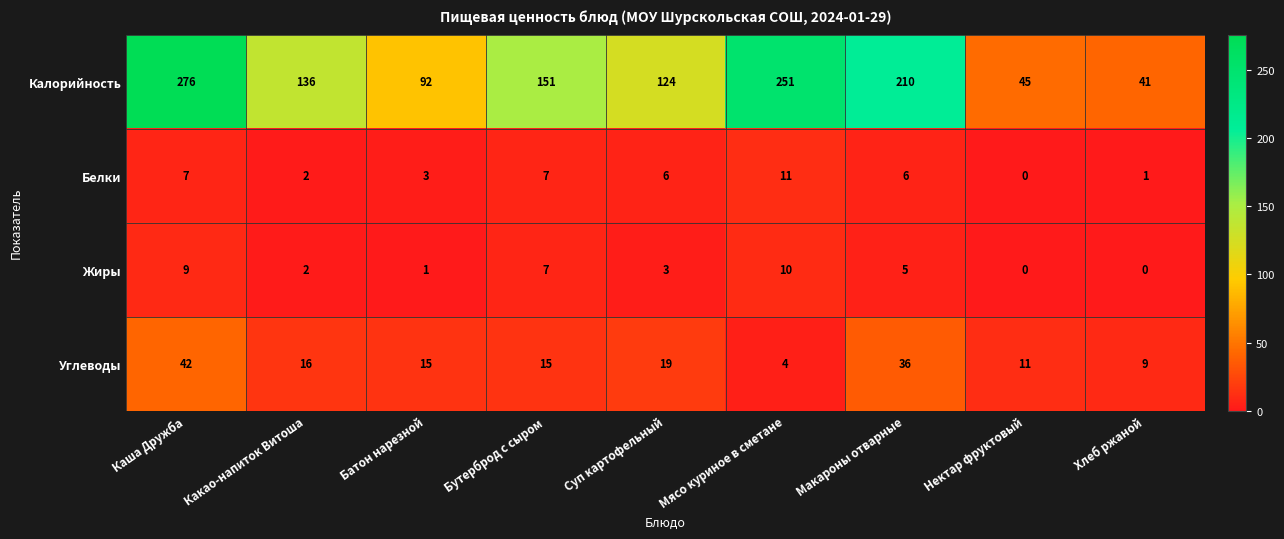

What value does the Углеводы series have at Мясо куриное в сметане, to the nearest 5?

5